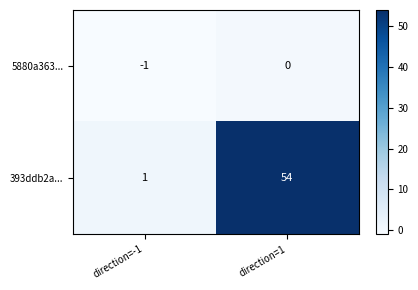

How many series are shown in this chart?

2